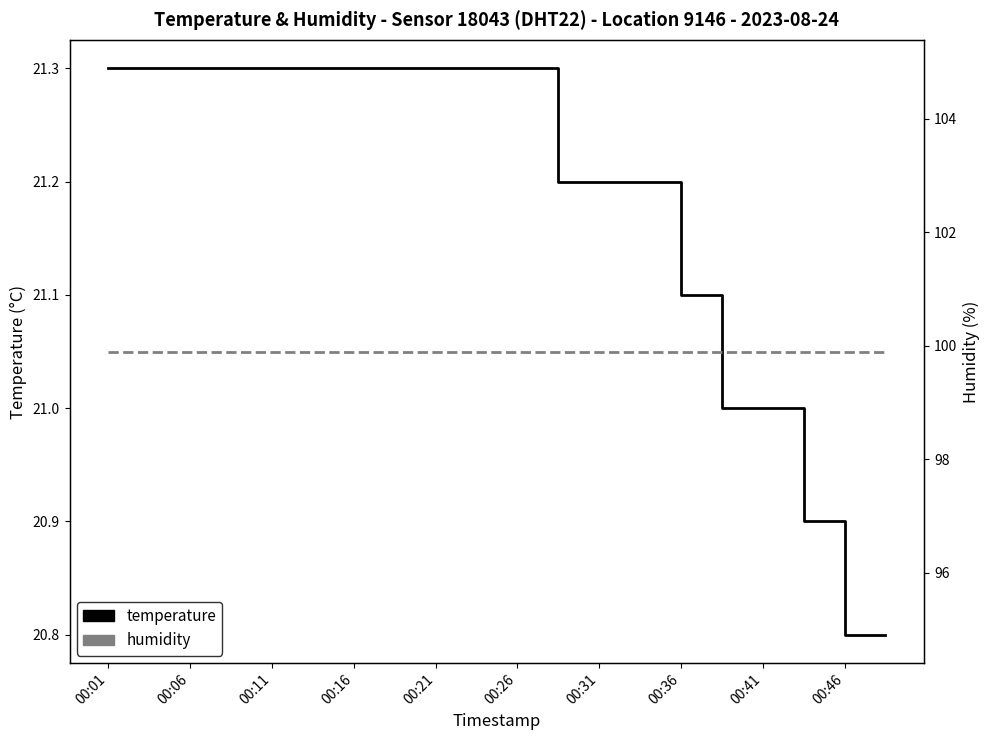

True or false: humidity has a value of 166.0 at 00:36.

False